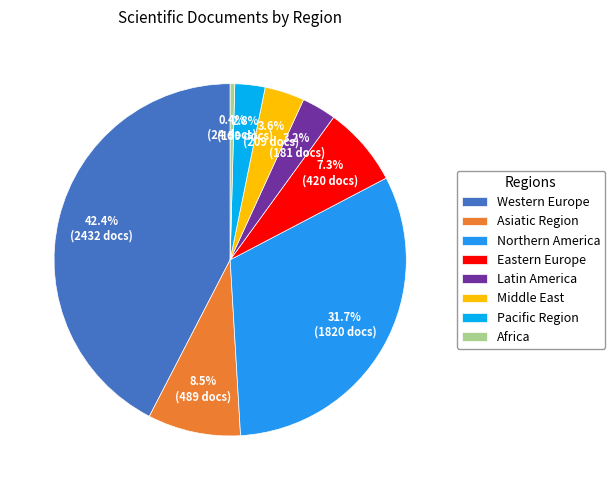

Count the number of slices in the pie.

8